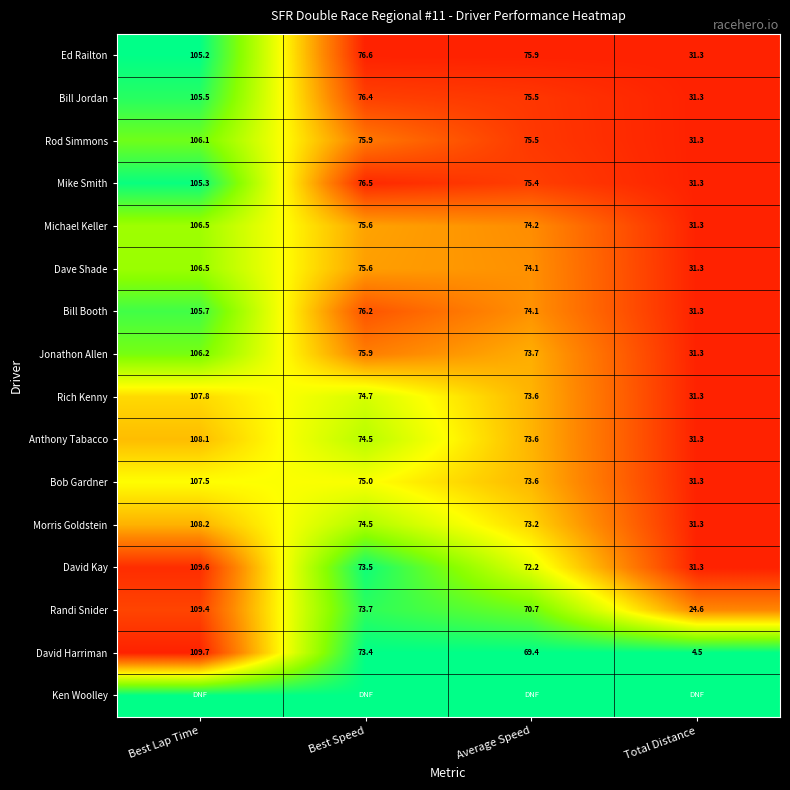

At which label does Bob Gardner reach its peak?

Best Lap Time